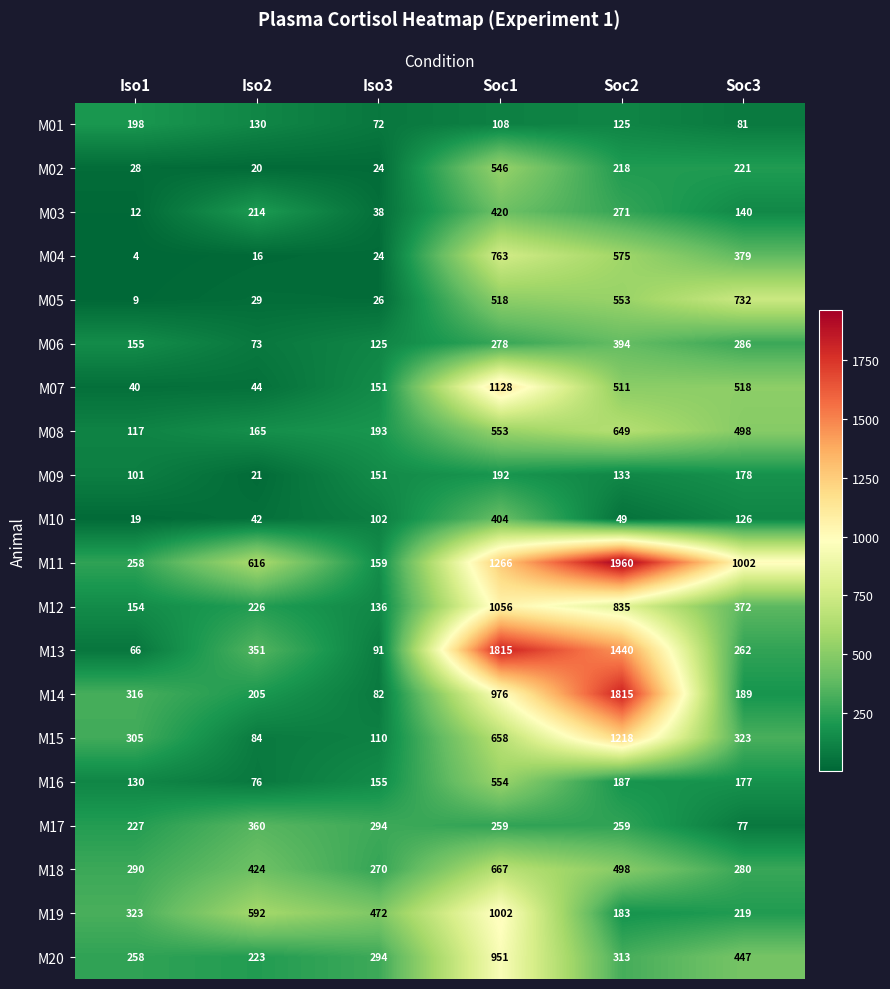

What is the spread (max minus min) of values at Soc2?

1911